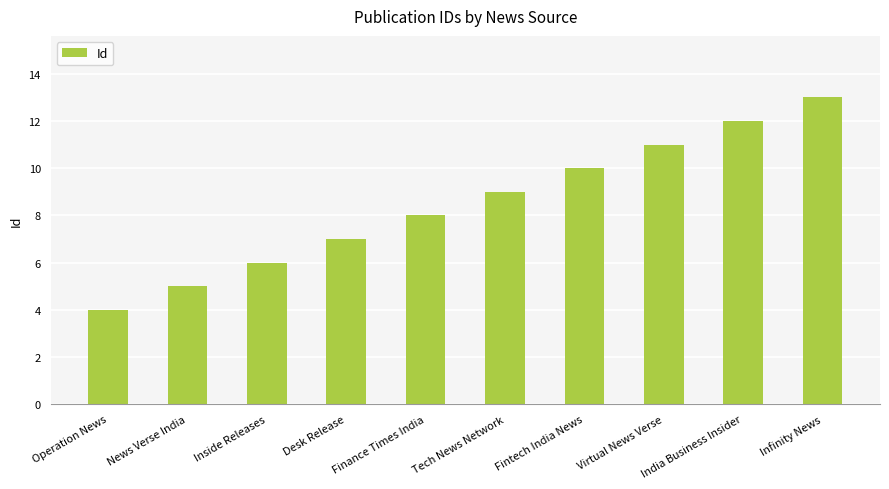

What position from the left is Finance Times India?

5